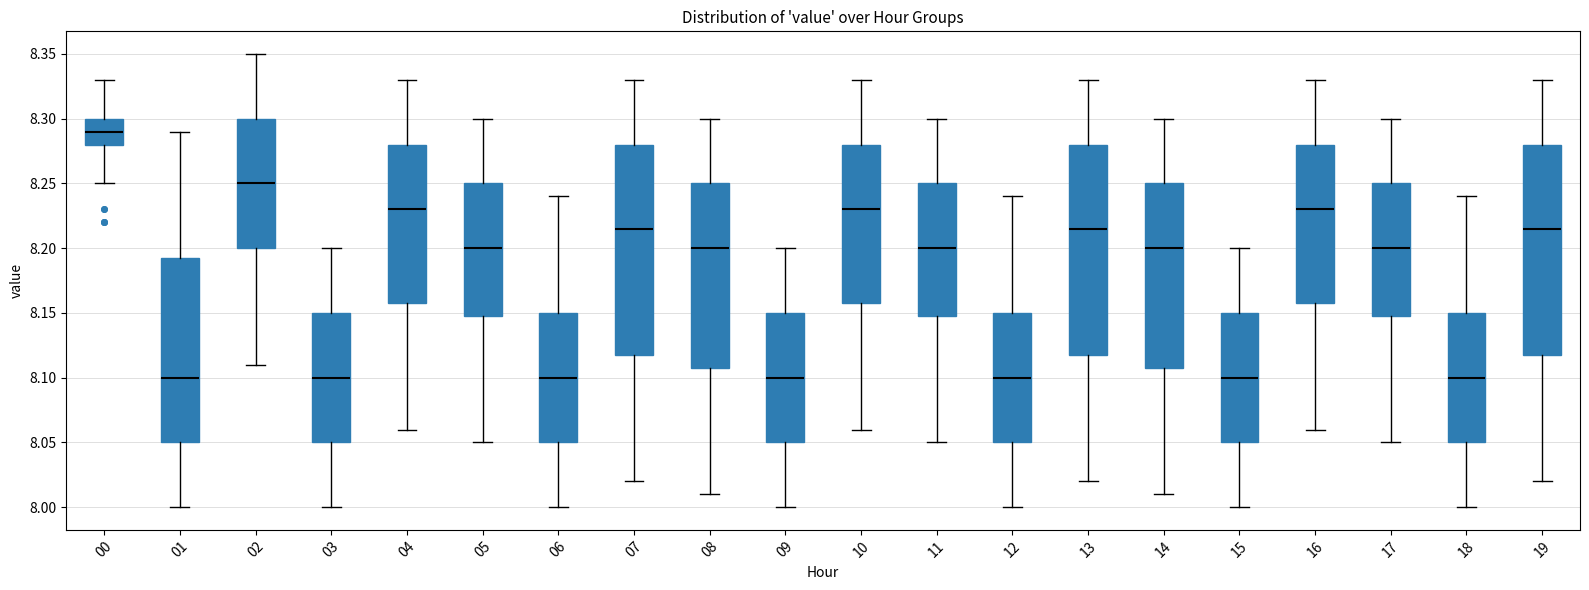

Reading left to right, read every box against the y-axis: the position of its median line, the range the box covers, and the ends of its whiskers. The values are not printed on the chart, so give them approximately, as read against the axis.

00: median 8.290, box 8.280 to 8.300, whiskers 8.250 to 8.330
01: median 8.100, box 8.050 to 8.195, whiskers 8.000 to 8.290
02: median 8.250, box 8.200 to 8.300, whiskers 8.110 to 8.350
03: median 8.100, box 8.050 to 8.150, whiskers 8.000 to 8.200
04: median 8.230, box 8.160 to 8.280, whiskers 8.060 to 8.330
05: median 8.200, box 8.150 to 8.250, whiskers 8.050 to 8.300
06: median 8.100, box 8.050 to 8.150, whiskers 8.000 to 8.240
07: median 8.215, box 8.120 to 8.280, whiskers 8.020 to 8.330
08: median 8.200, box 8.110 to 8.250, whiskers 8.010 to 8.300
09: median 8.100, box 8.050 to 8.150, whiskers 8.000 to 8.200
10: median 8.230, box 8.160 to 8.280, whiskers 8.060 to 8.330
11: median 8.200, box 8.150 to 8.250, whiskers 8.050 to 8.300
12: median 8.100, box 8.050 to 8.150, whiskers 8.000 to 8.240
13: median 8.215, box 8.120 to 8.280, whiskers 8.020 to 8.330
14: median 8.200, box 8.110 to 8.250, whiskers 8.010 to 8.300
15: median 8.100, box 8.050 to 8.150, whiskers 8.000 to 8.200
16: median 8.230, box 8.160 to 8.280, whiskers 8.060 to 8.330
17: median 8.200, box 8.150 to 8.250, whiskers 8.050 to 8.300
18: median 8.100, box 8.050 to 8.150, whiskers 8.000 to 8.240
19: median 8.215, box 8.120 to 8.280, whiskers 8.020 to 8.330